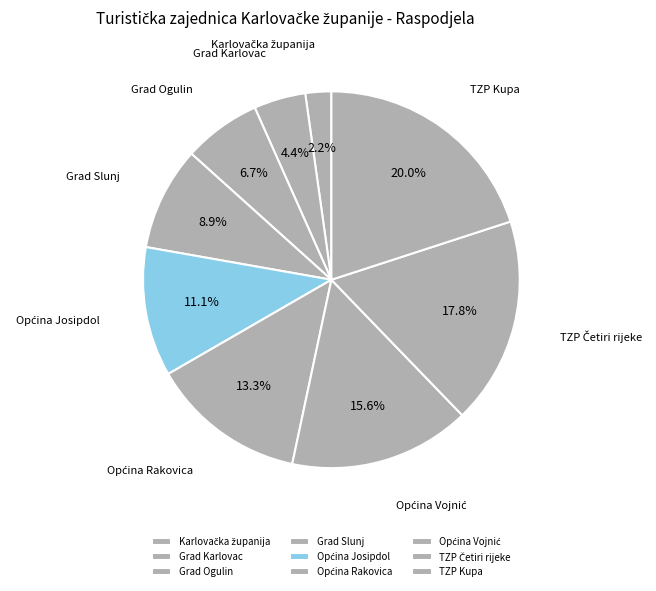

To the nearest percent, what is the average slice percentage?

11%